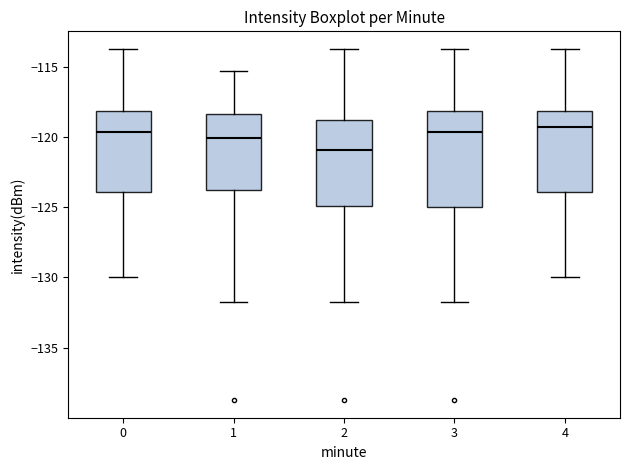

Reading left to right, transcribe this box plot: for each box, give where its median line is, the range the box spans, and where its two whiskers end, as read against the y-axis. The values are not printed on the chart, so give them approximately, as read against the axis.

0: median -119.5, box -124.0 to -118.0, whiskers -130.0 to -113.5
1: median -120.0, box -124.0 to -118.5, whiskers -131.5 to -115.5
2: median -121.0, box -125.0 to -119.0, whiskers -131.5 to -113.5
3: median -119.5, box -125.0 to -118.0, whiskers -131.5 to -113.5
4: median -119.5, box -124.0 to -118.0, whiskers -130.0 to -113.5